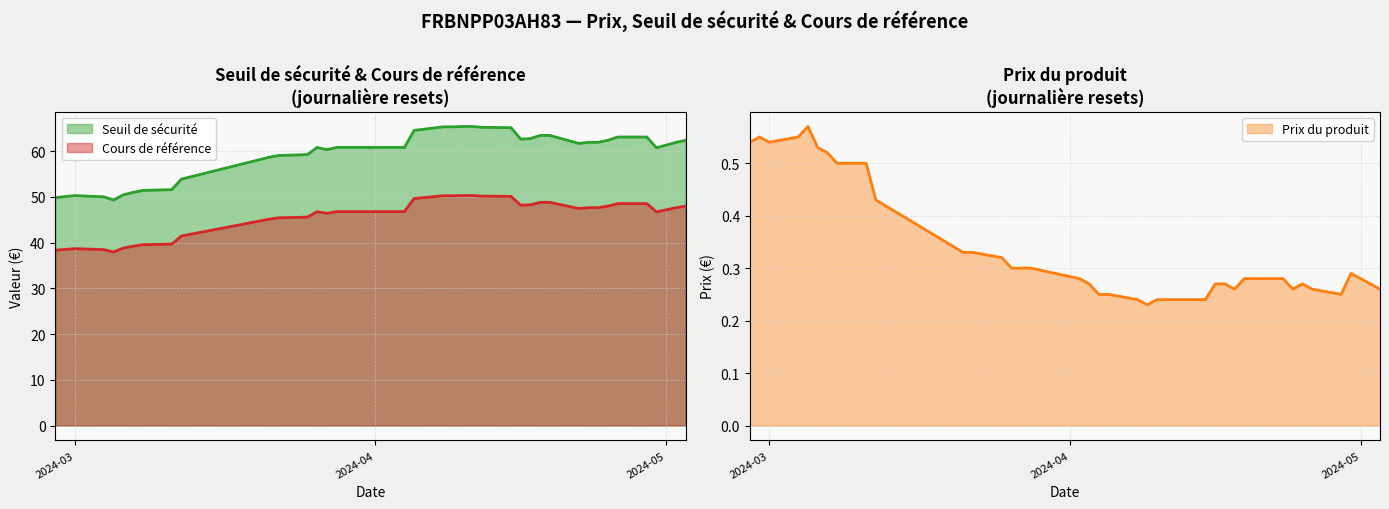

List the series in order of their peak value, lowest first.

Prix du produit, Cours de référence, Seuil de sécurité